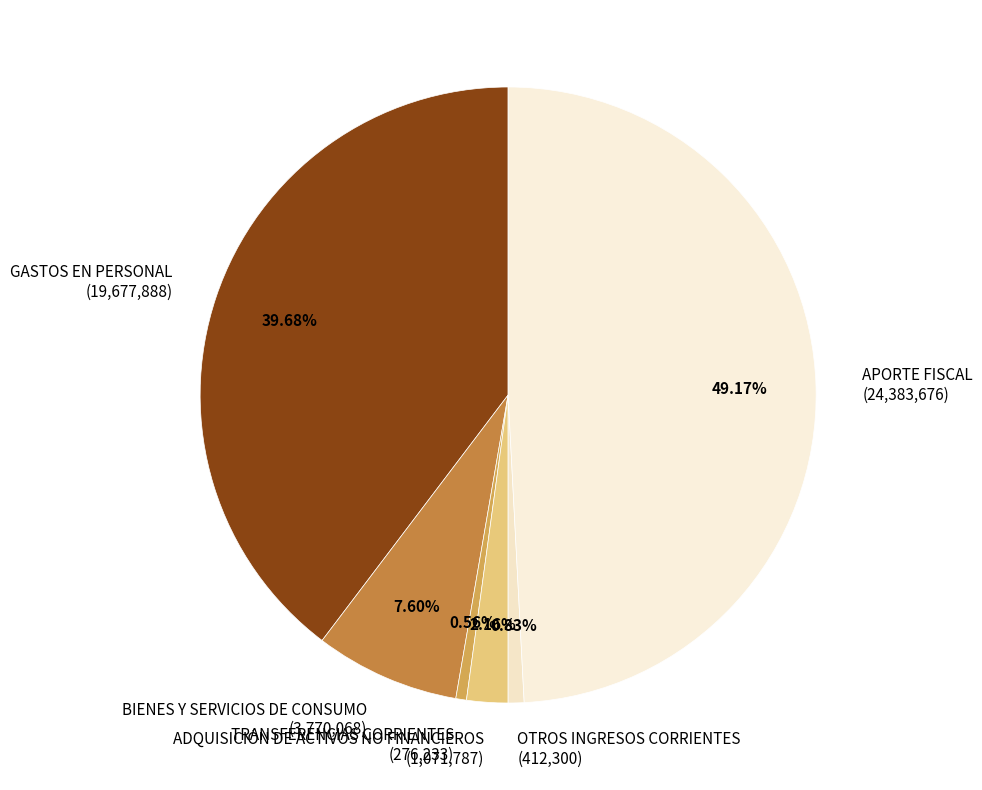

The GASTOS EN PERSONAL slice represents 54% of the pie. True or false?

False